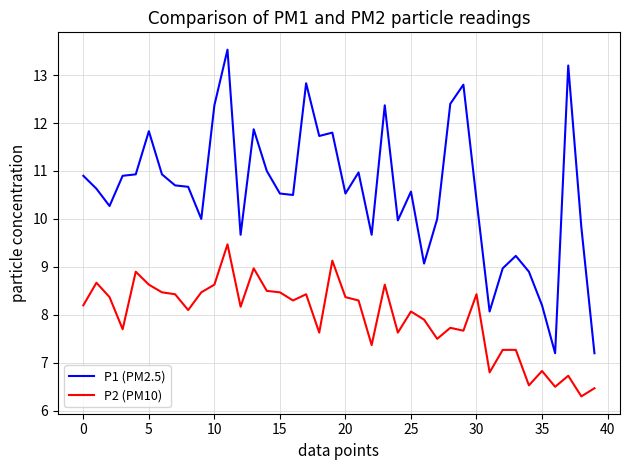

True or false: P2 (PM10) and P1 (PM2.5) cross at least once.

False